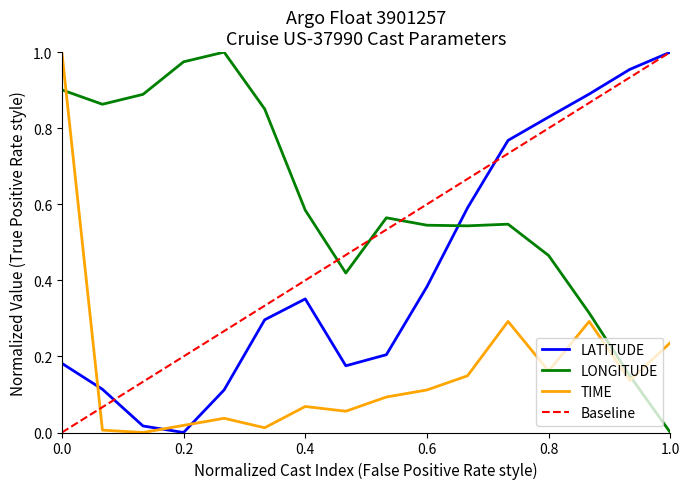

The value of LATITUDE at 0.2 is -0.7. True or false?

False